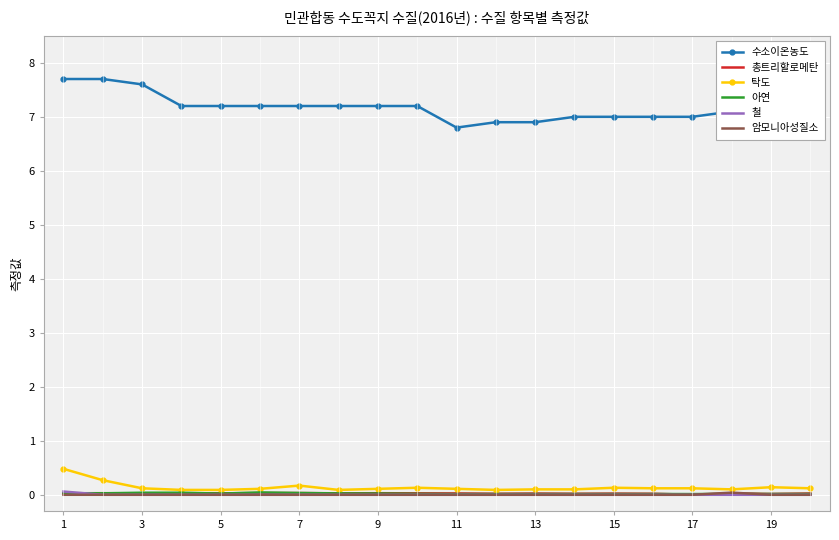

Which series has the widest spread of values?

수소이온농도